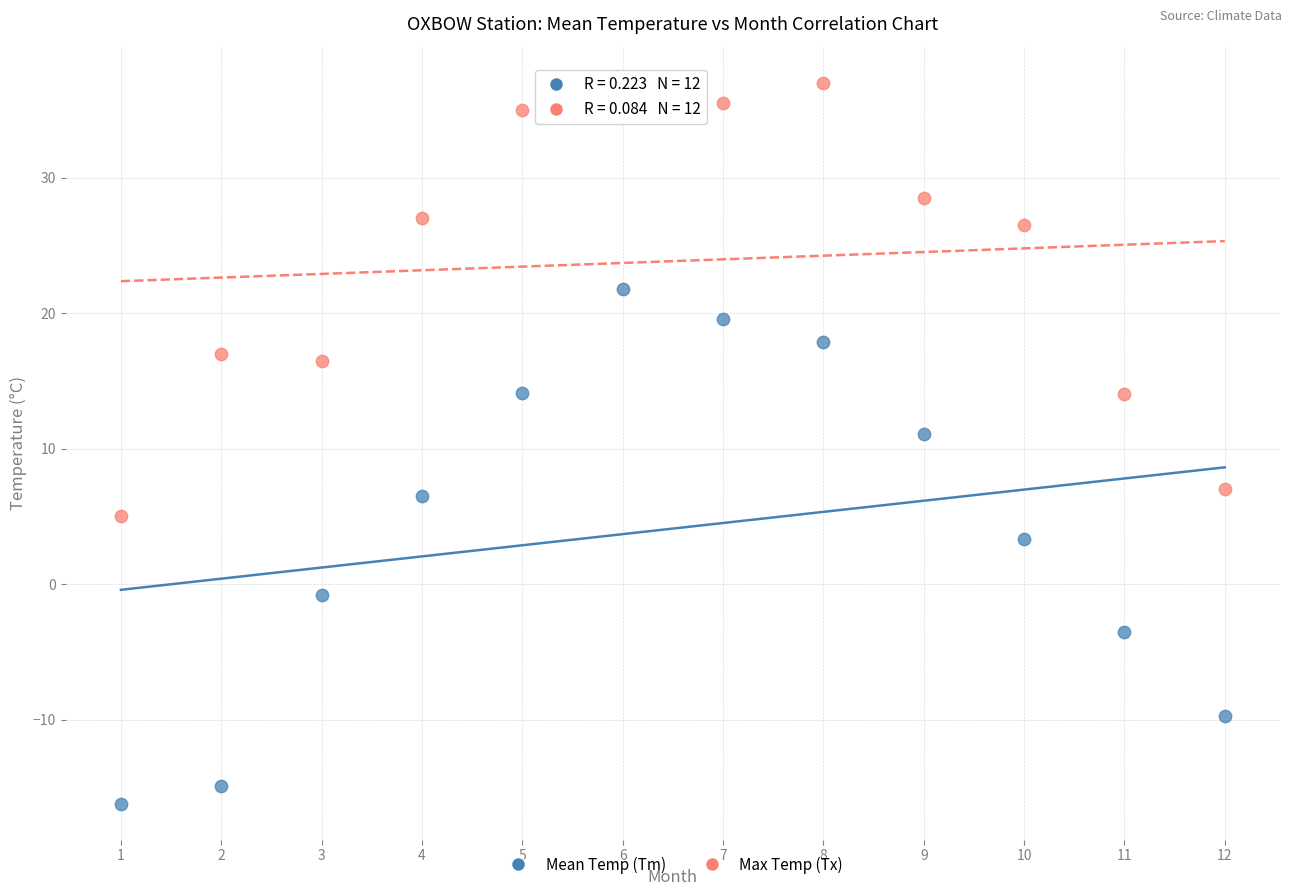

Which series has the largest Y range (max minus min)?

Mean Temp (Tm)